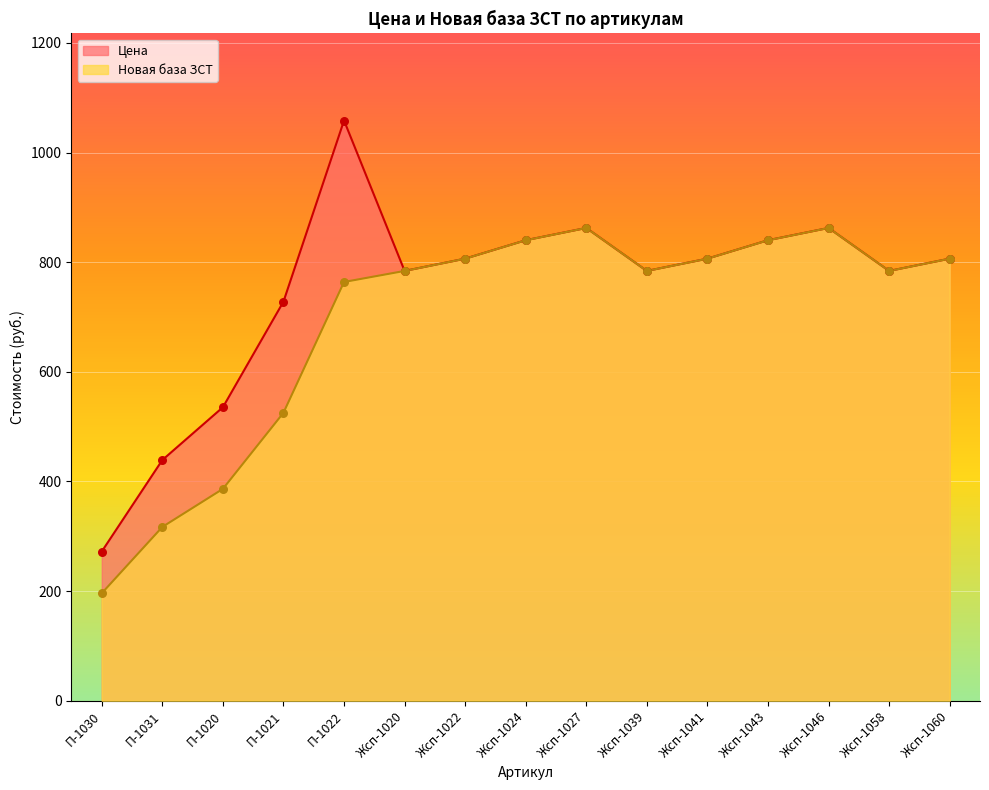

Which series reaches the minimum Y coordinate?

Новая база ЗСТ